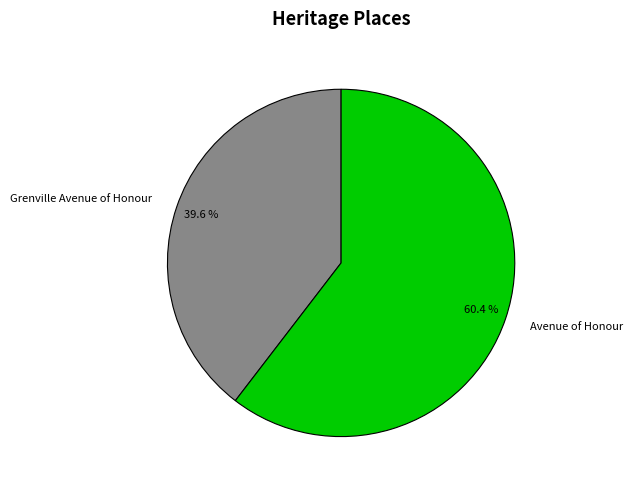

Combined, what portion of the pie is Grenville Avenue of Honour and Avenue of Honour?

100.0%